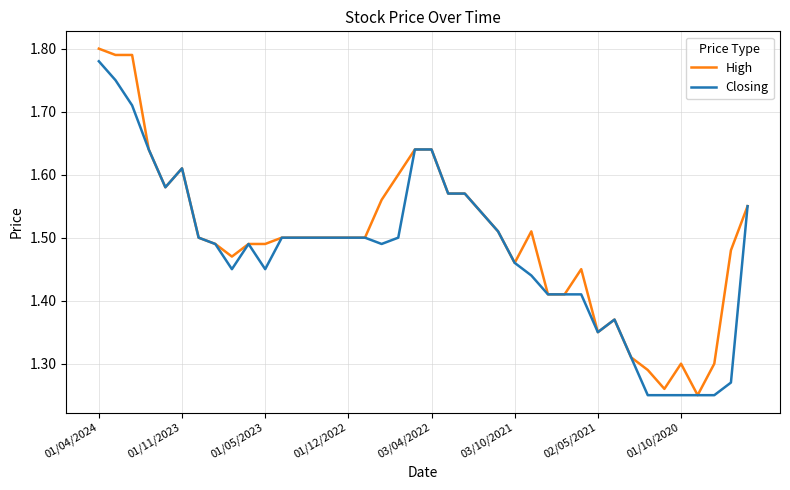

How many lines are shown in the chart?

2